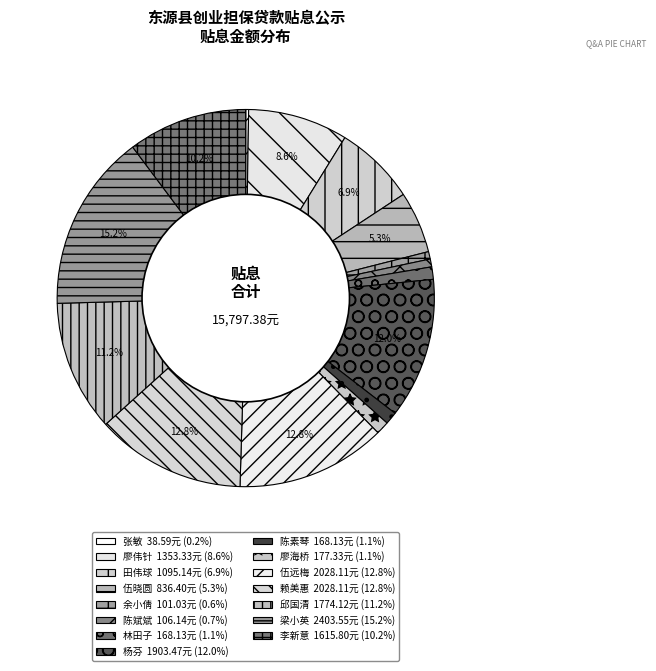

Rank the categories by value from highest to lowest.

梁小英, 伍远梅, 赖美惠, 杨芬, 邱国清, 李新意, 廖伟针, 田伟球, 伍晓圆, 廖海桥, 林田子, 陈素琴, 陈斌斌, 余小倩, 张敏